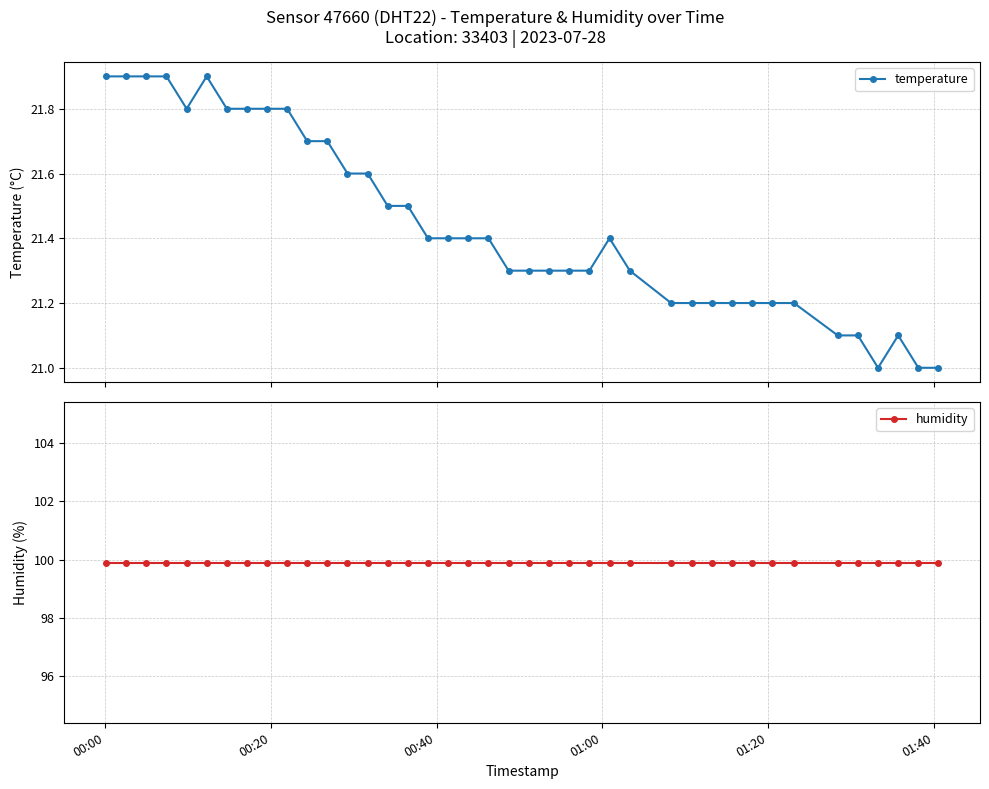

What is the average value of the humidity series?

99.9